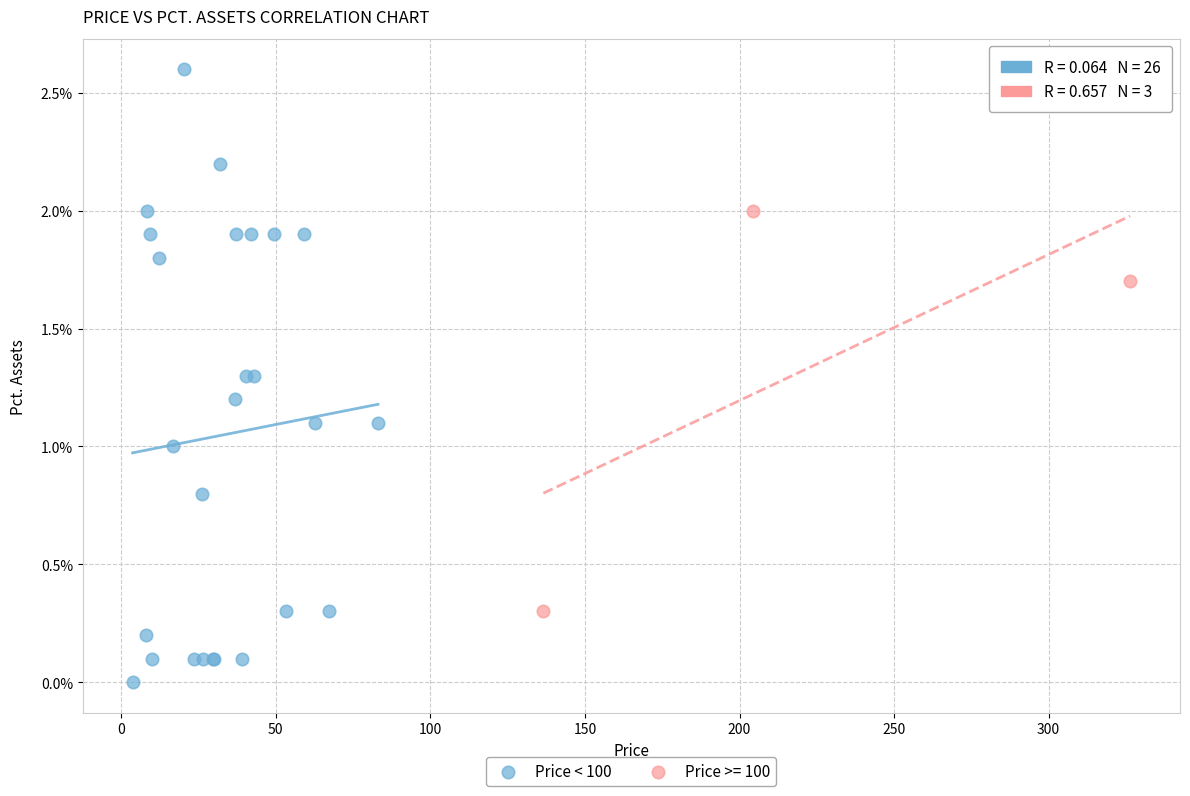

Which series has the largest Y range (max minus min)?

Price < 100